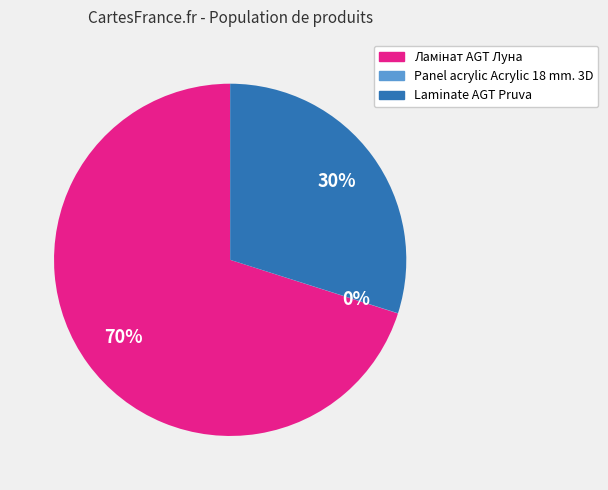

To the nearest percent, what is the average slice percentage?

33%